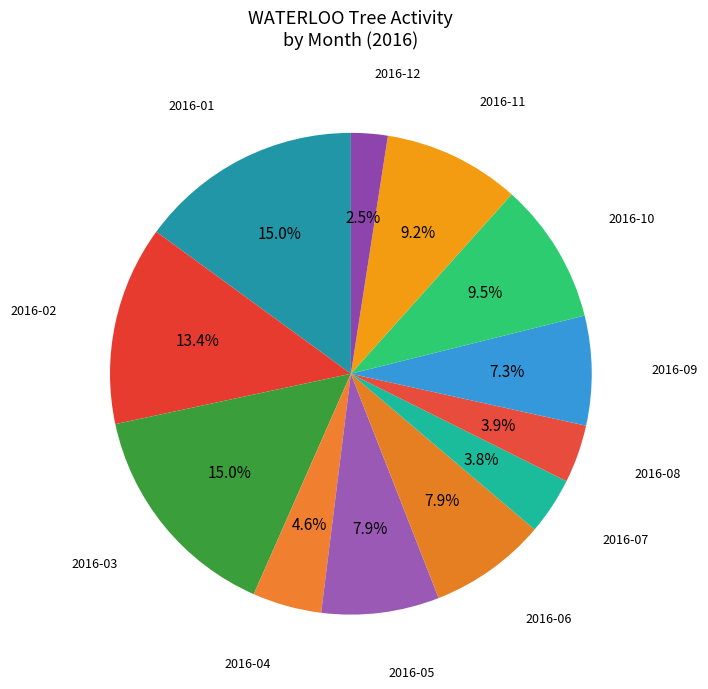

To the nearest percent, what is the average slice percentage?

8%